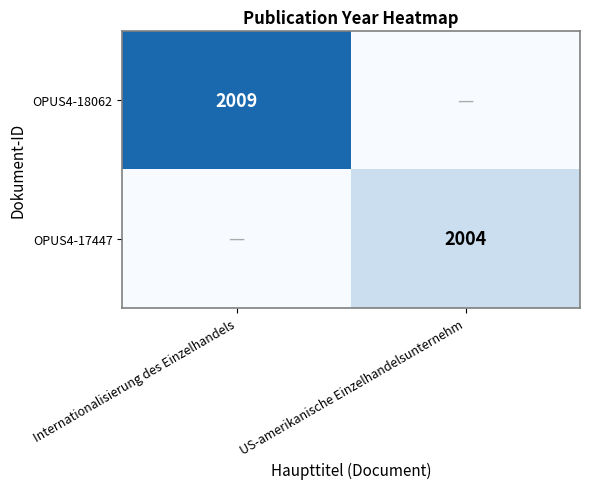

The value of OPUS4-18062 at Internationalisierung des Einzelhandels is 2009. True or false?

True